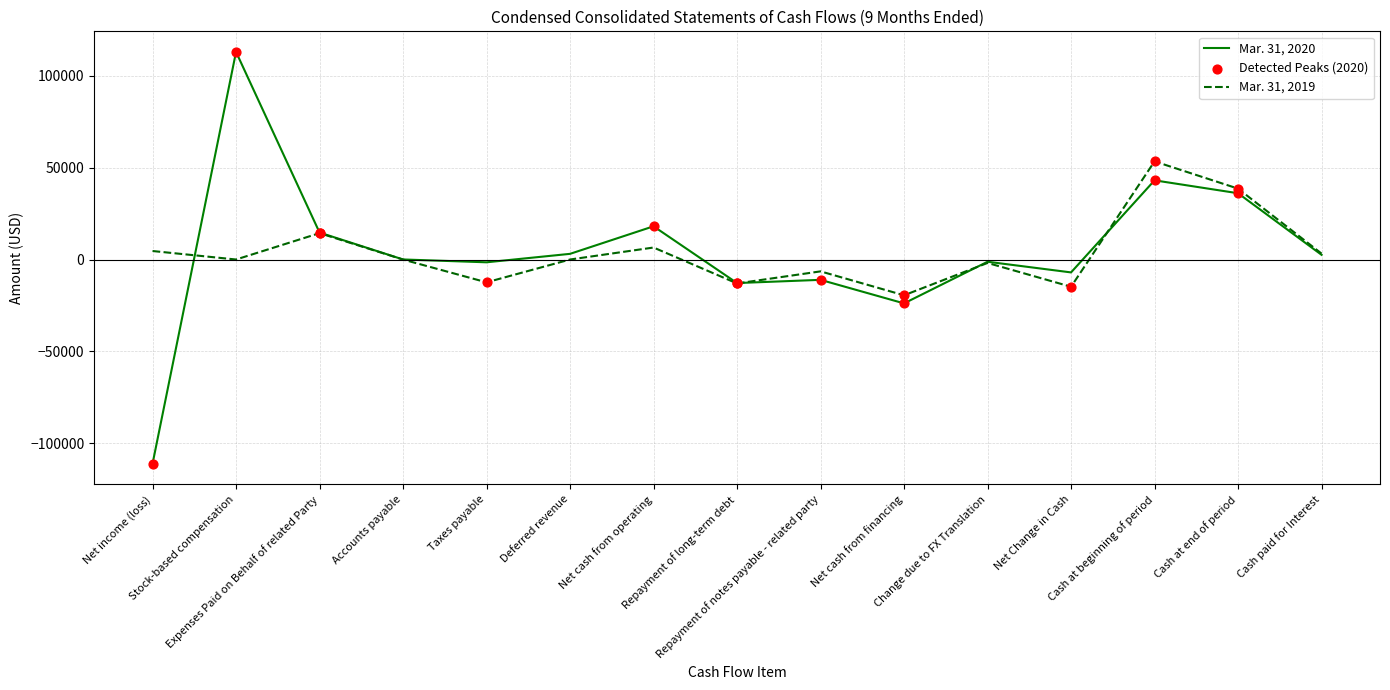

Which series has the largest range (max minus min)?

Mar. 31, 2020